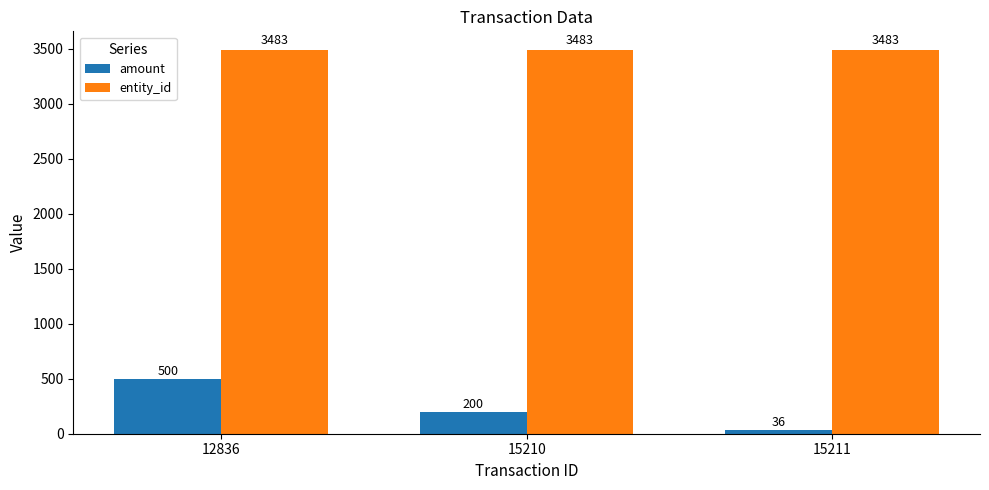

What is the highest value of the entity_id series?

3483